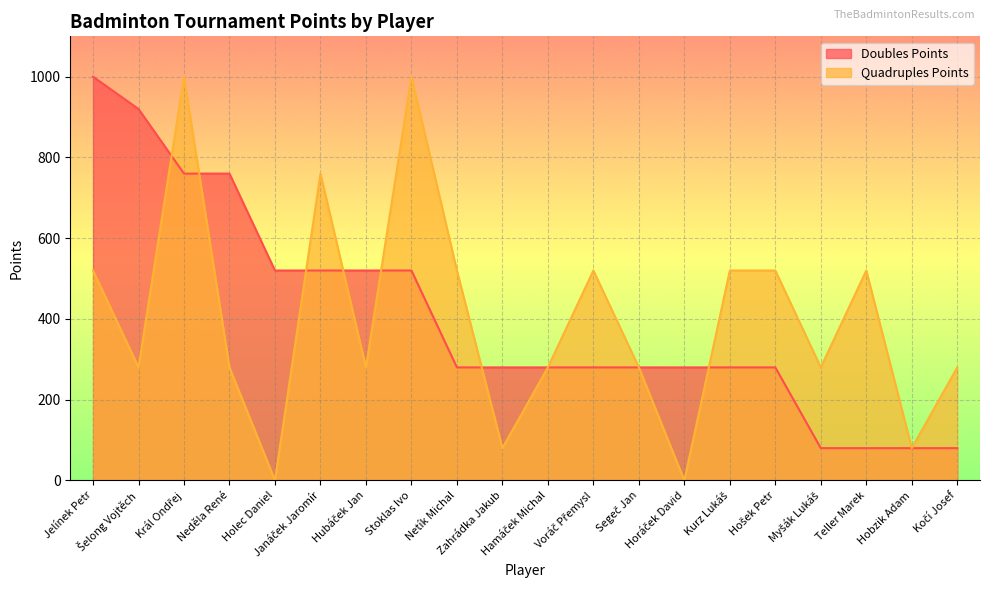

Does the chart display data point markers on the line(s)?

No